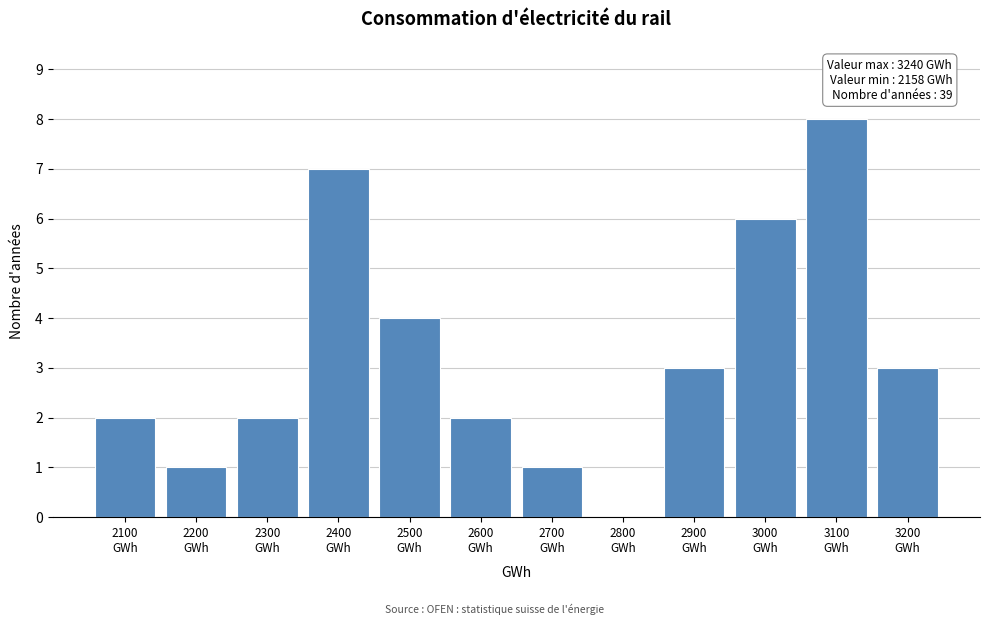

What is the maximum value shown in the chart?

8